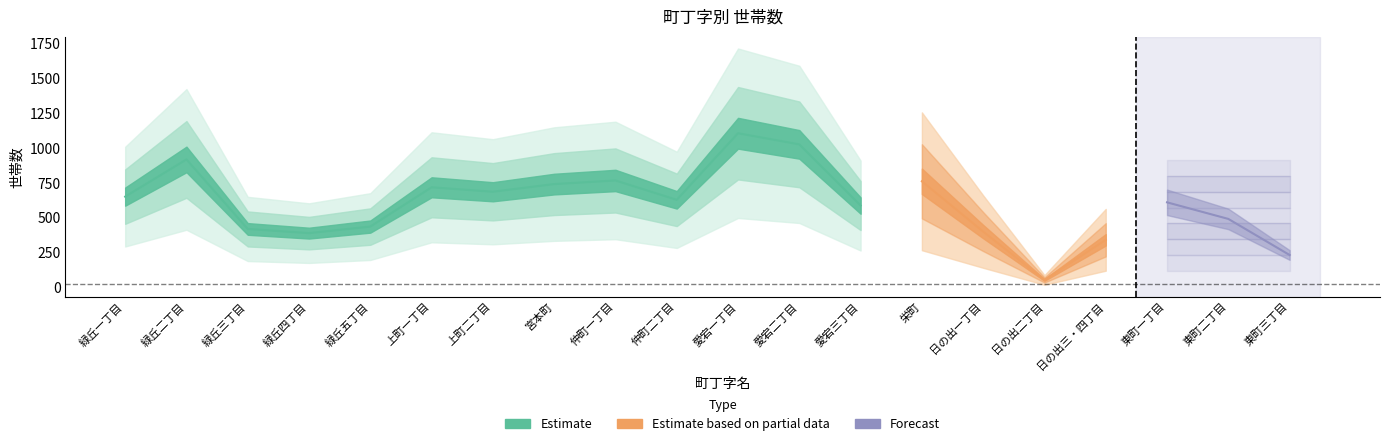

Where is the first local minimum?

緑丘四丁目